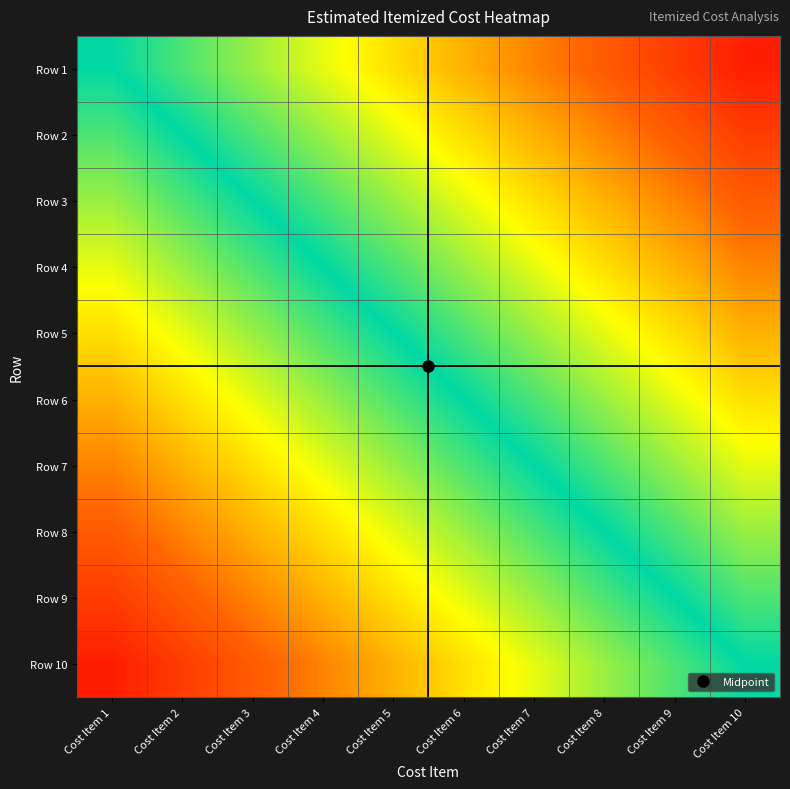

What is the total value across all series at Cost Item 8?

-2.5